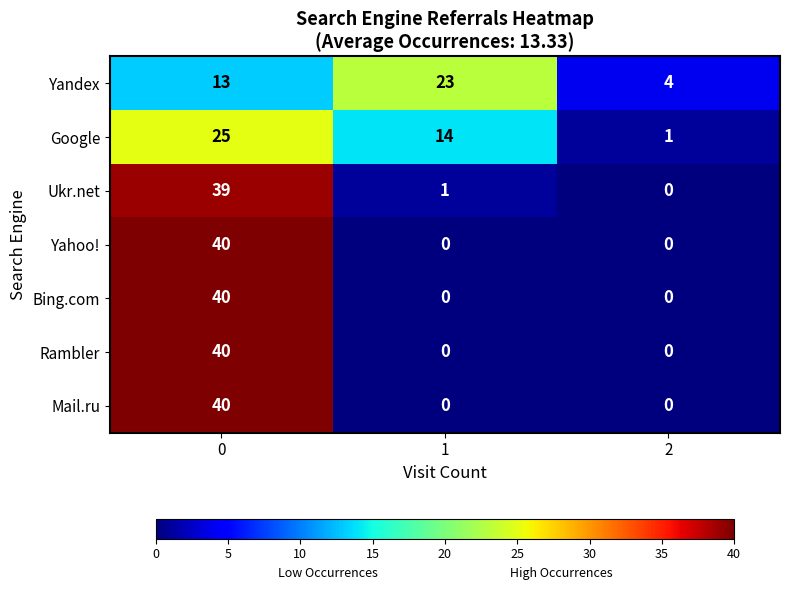

Is the value of Ukr.net at 2 greater than the value of Yandex at 1?

No